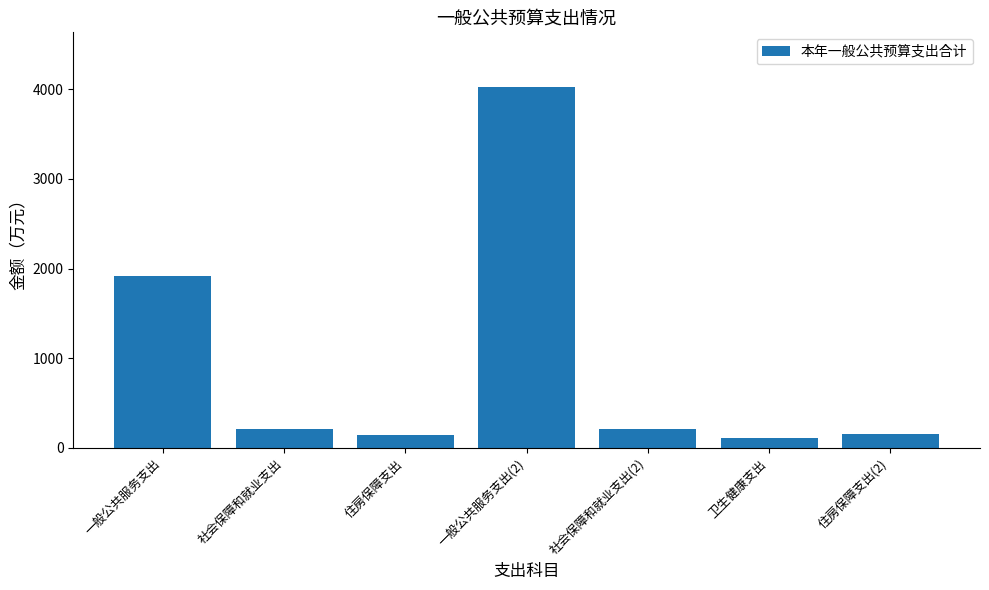

Which category has the highest value across all series?

一般公共服务支出(2)